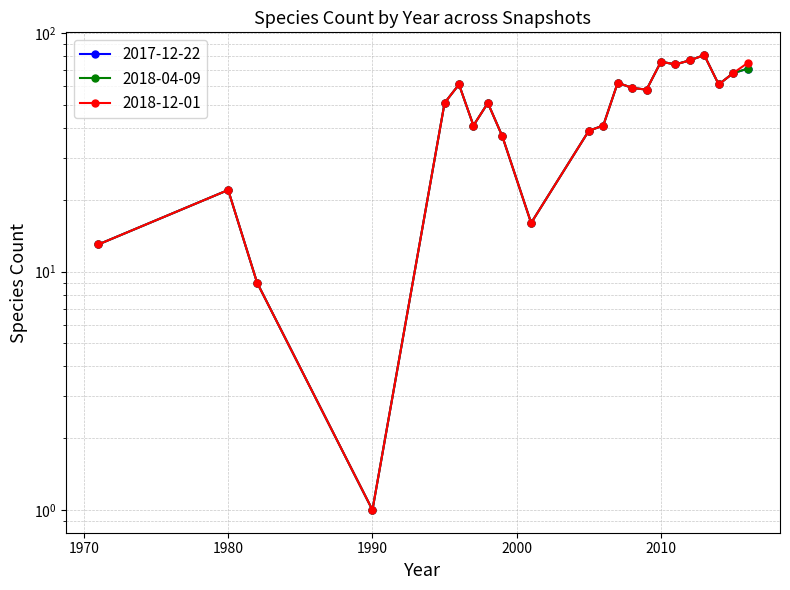

True or false: 2017-12-22 and 2018-12-01 cross at least once.

False